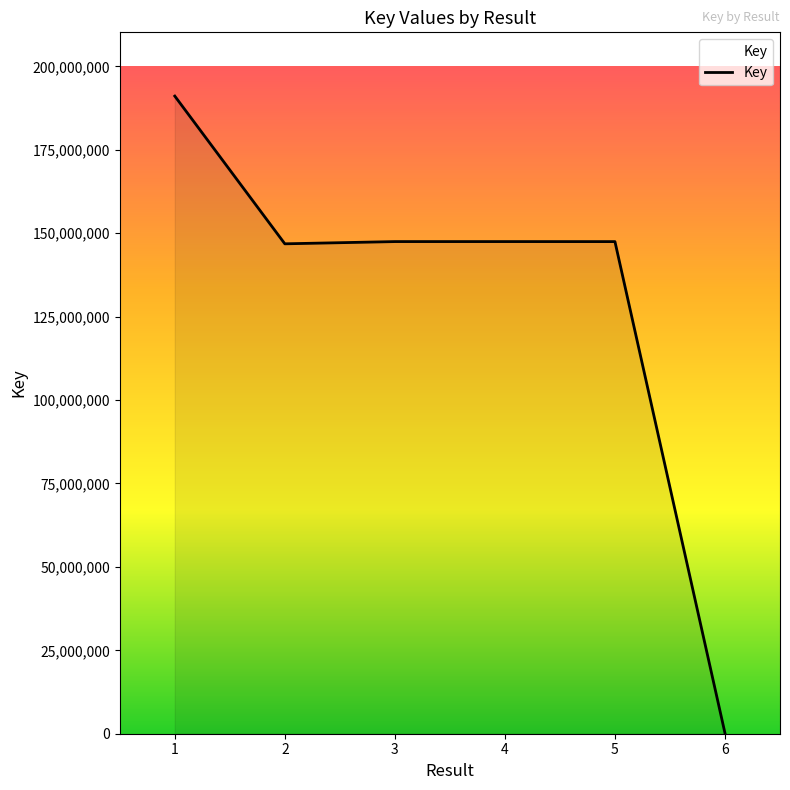

What is the difference between the maximum and minimum values?

190946585